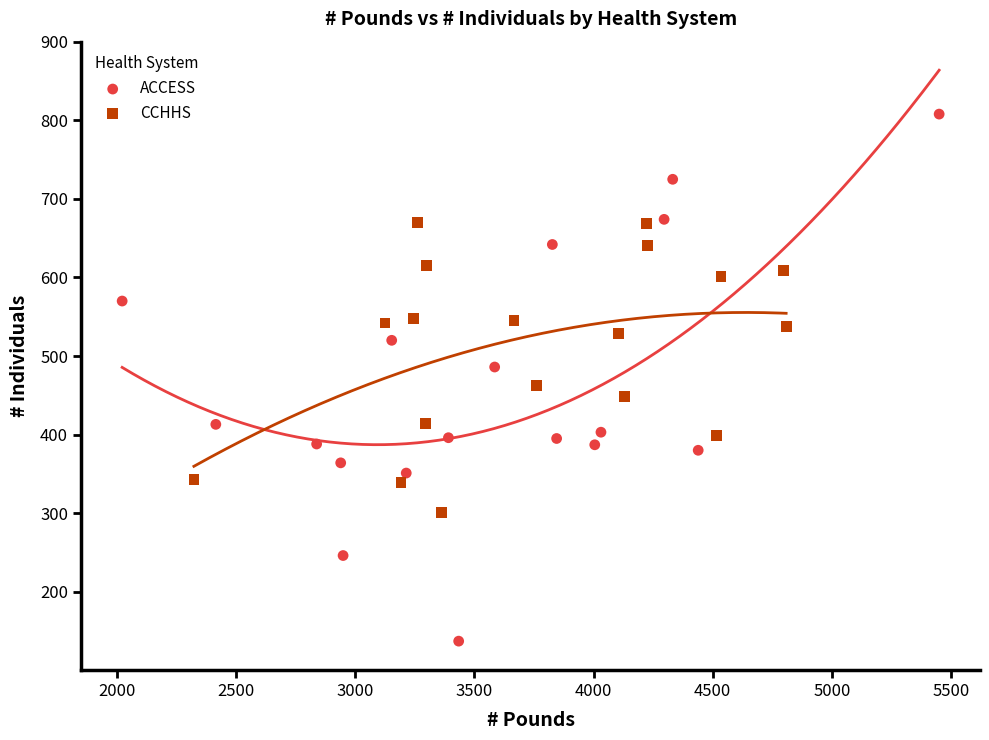

Which series has the largest Y range (max minus min)?

ACCESS